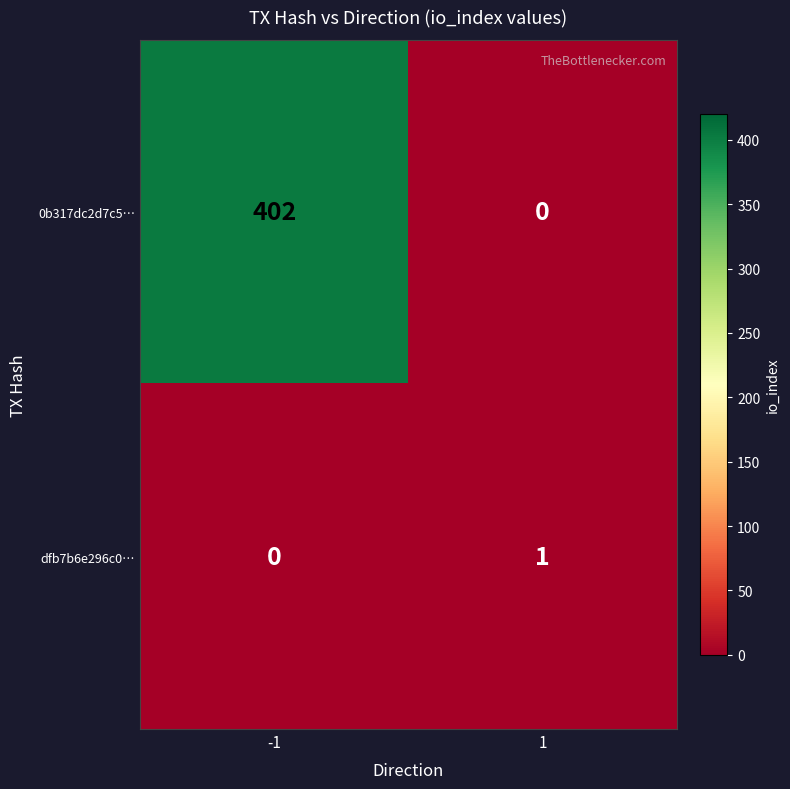

What is the difference between the maximum and minimum values in the 0b317dc2d7c5… series?

402